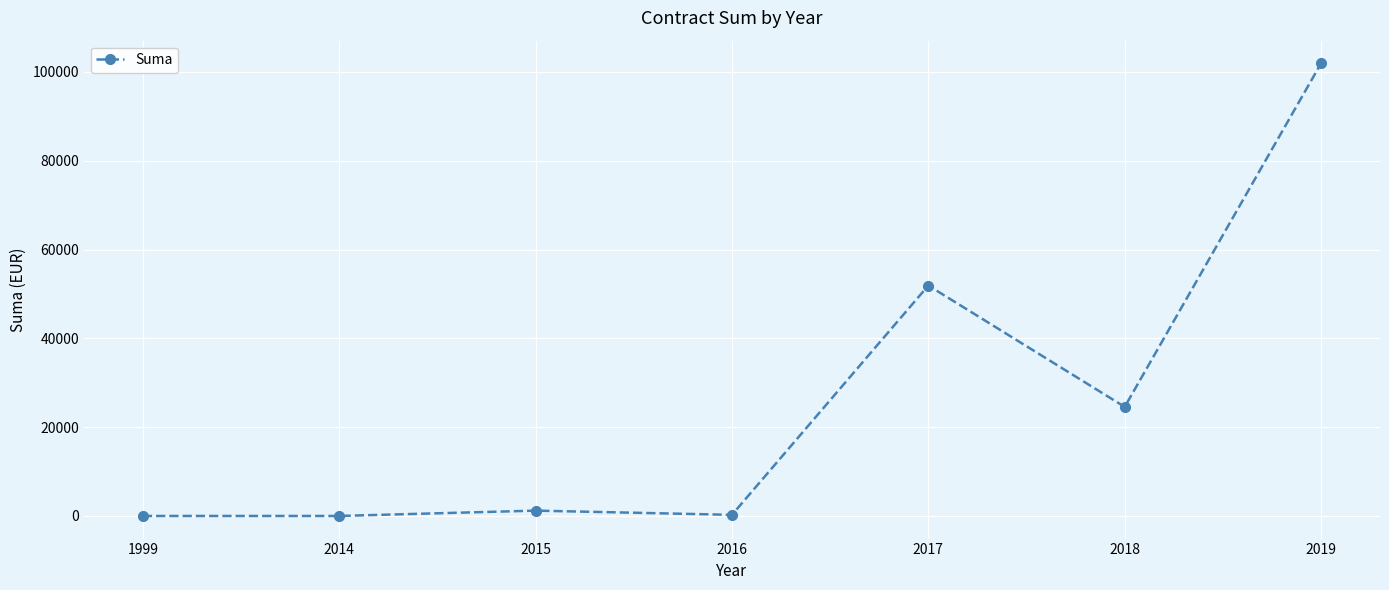

Is it true that the value at 2019 is 136298.5?

False